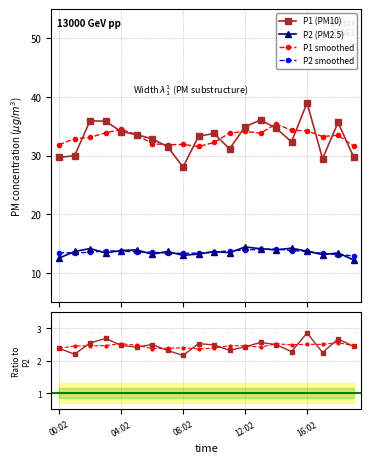

Rank the series by their average value, from highest to lowest.

P1, P2